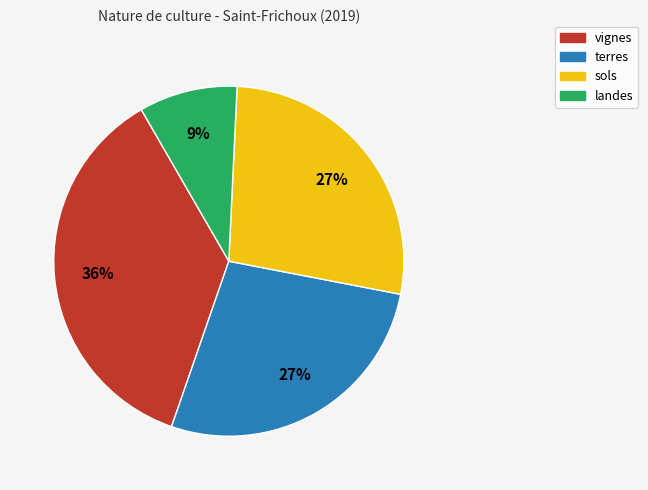

The sols slice represents 20% of the pie. True or false?

False